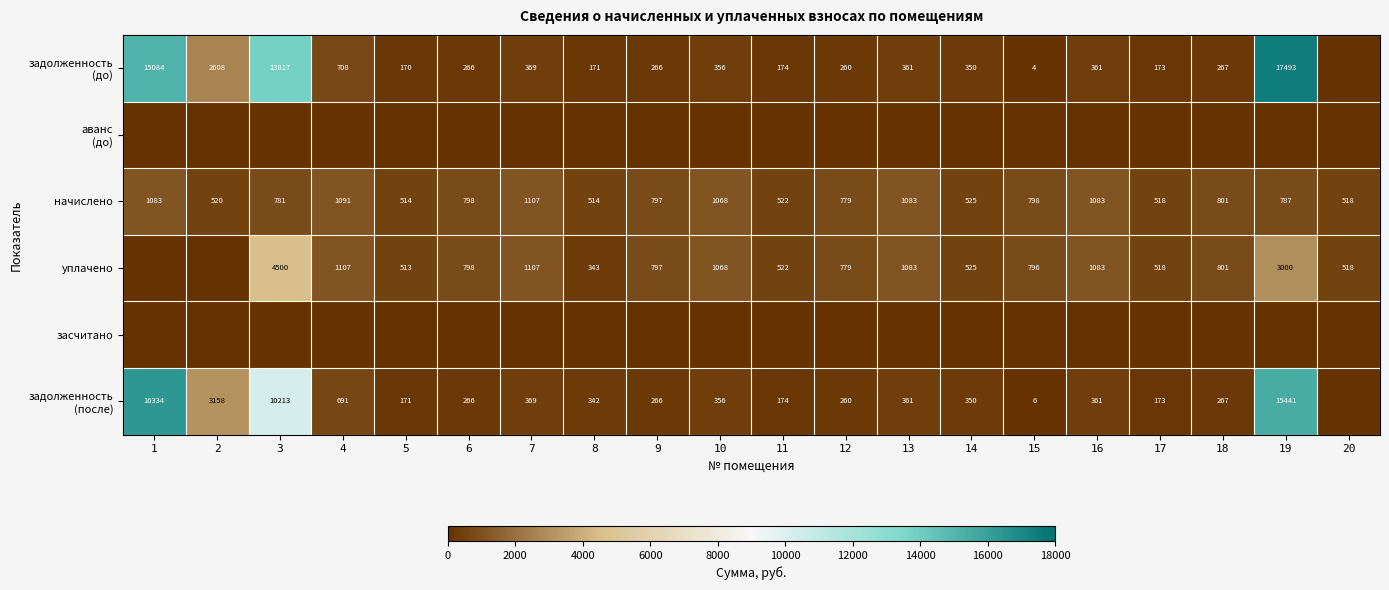

True or false: уплачено has a value of 711 at 5.

False